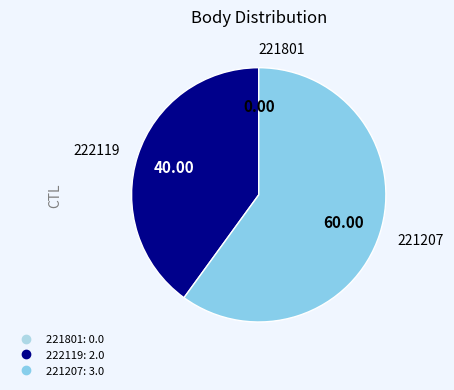

Does 222119 account for over 50% of the chart?

No